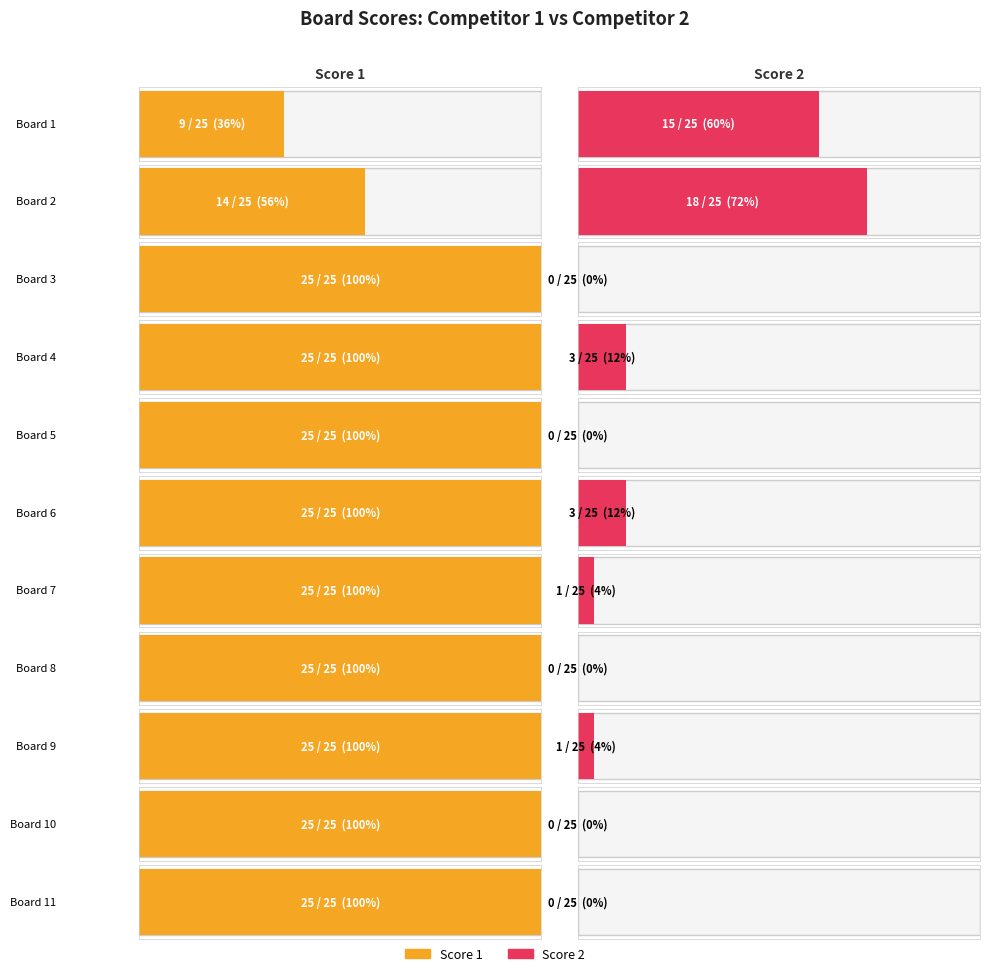

What value does the Score 1 series have at 5, to the nearest 5?

25